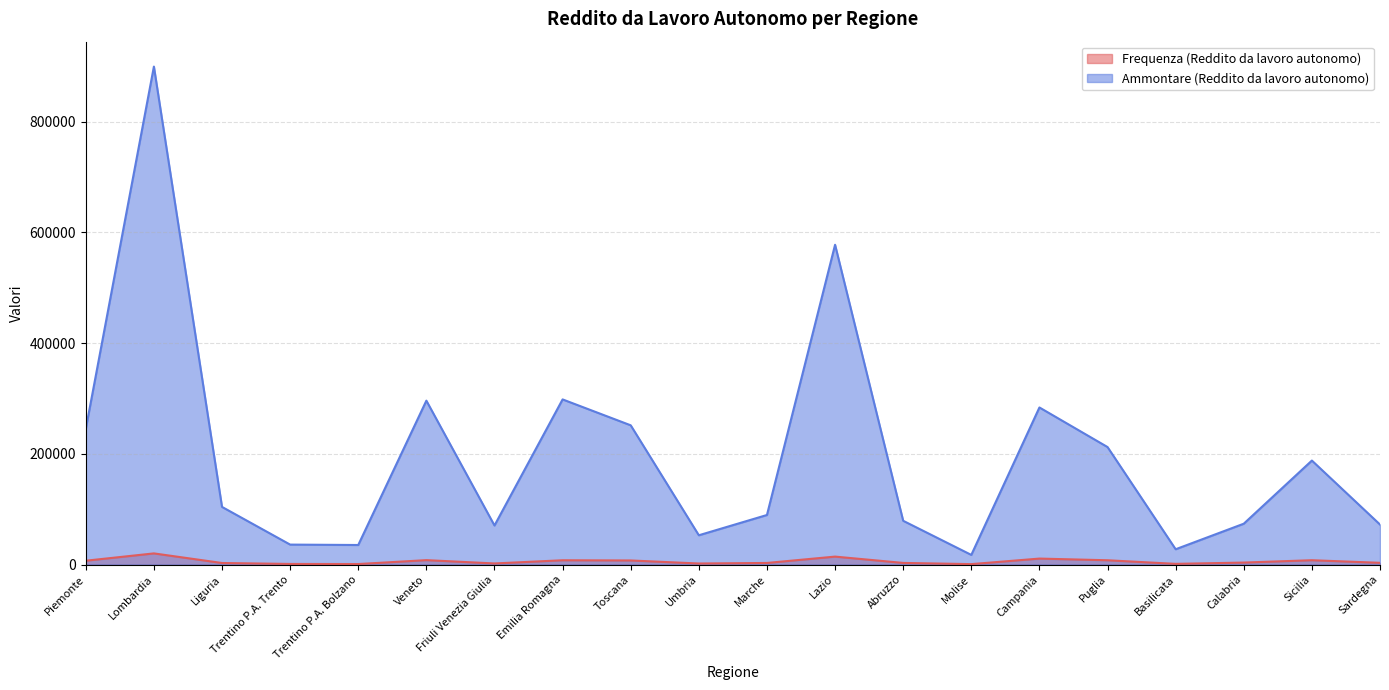

True or false: Frequenza (Reddito da lavoro autonomo) and Ammontare (Reddito da lavoro autonomo) cross at least once.

False